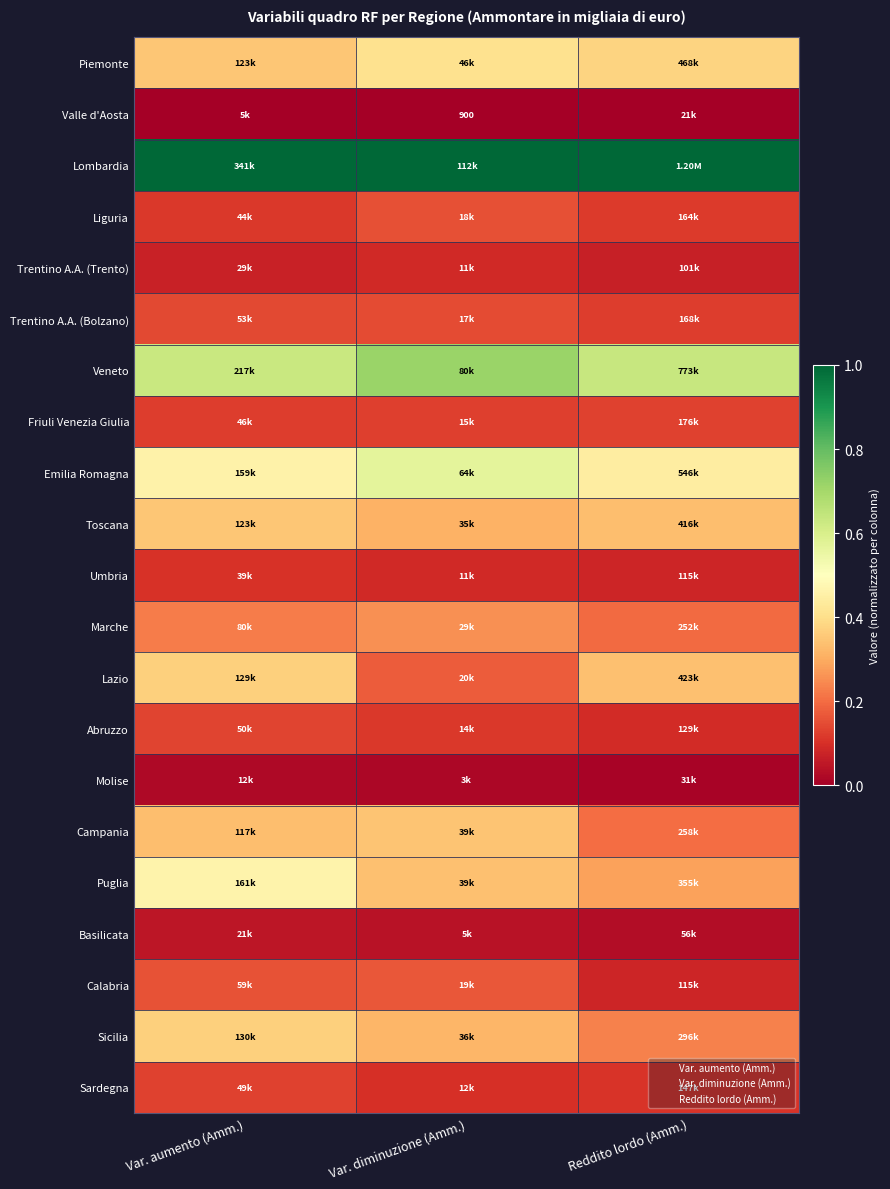

Between Var. aumento (Amm.) and Reddito lordo (Amm.), which is larger?

Reddito lordo (Amm.)